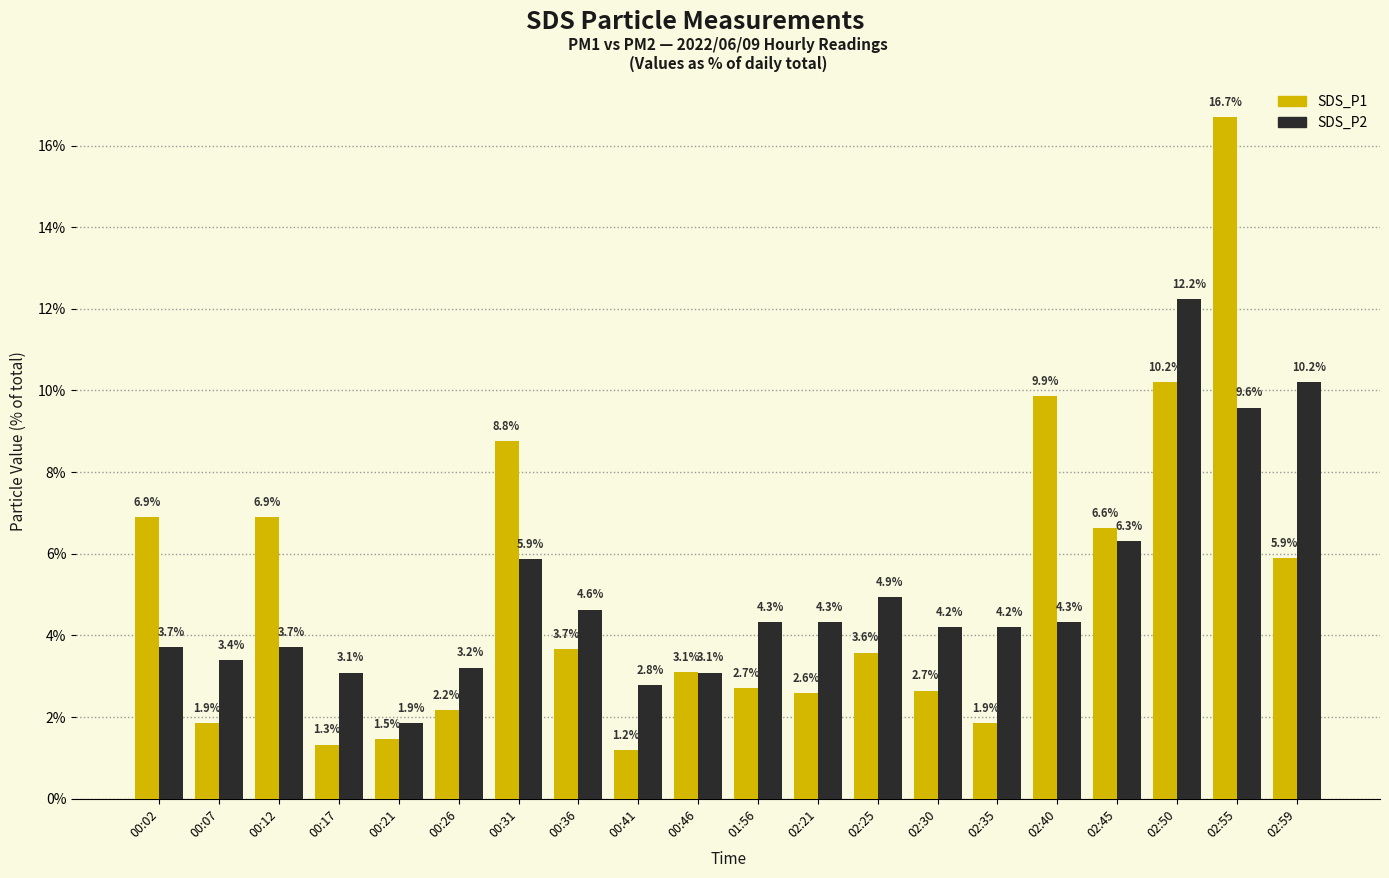

Reading right to left, what are all the values shown in this chart?

SDS_P1: 02:59=5.9	02:55=16.7	02:50=10.2	02:45=6.6	02:40=9.9	02:35=1.9	02:30=2.7	02:25=3.6	02:21=2.6	01:56=2.7	00:46=3.1	00:41=1.2	00:36=3.7	00:31=8.8	00:26=2.2	00:21=1.5	00:17=1.3	00:12=6.9	00:07=1.9	00:02=6.9
SDS_P2: 02:59=10.2	02:55=9.6	02:50=12.2	02:45=6.3	02:40=4.3	02:35=4.2	02:30=4.2	02:25=4.9	02:21=4.3	01:56=4.3	00:46=3.1	00:41=2.8	00:36=4.6	00:31=5.9	00:26=3.2	00:21=1.9	00:17=3.1	00:12=3.7	00:07=3.4	00:02=3.7